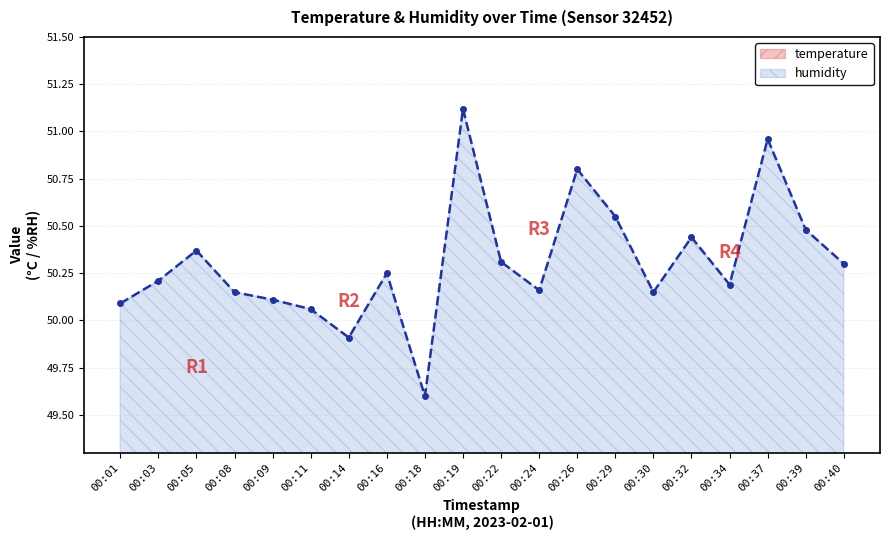

What is the sum of all humidity values?

1006.2